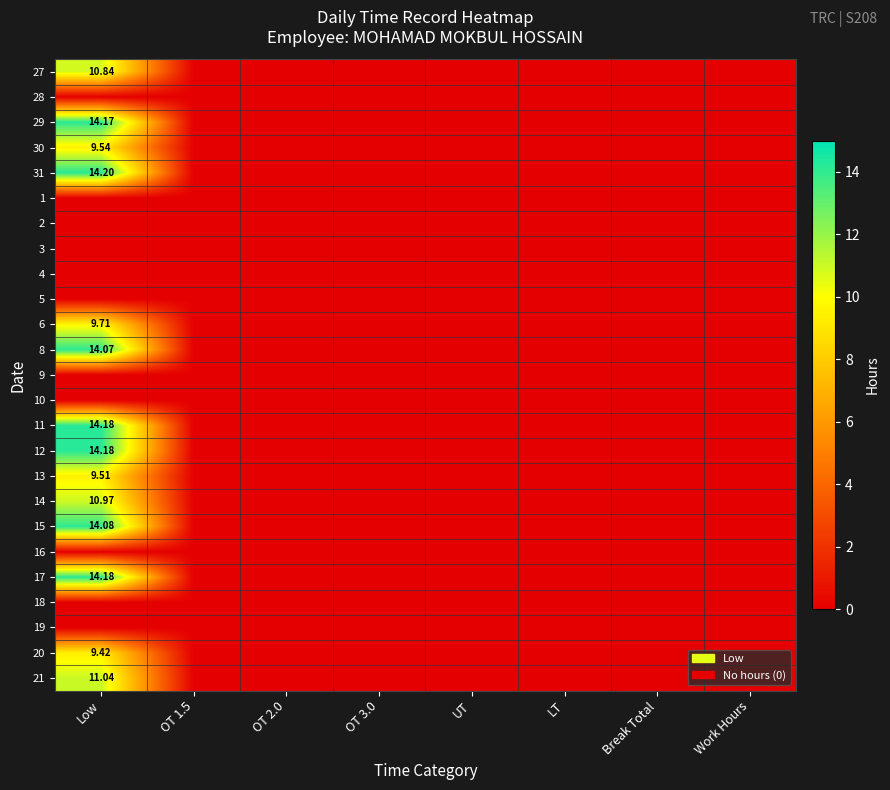

Rank the categories by 30 value from highest to lowest.

Low, OT 1.5, OT 2.0, OT 3.0, UT, LT, Break Total, Work Hours